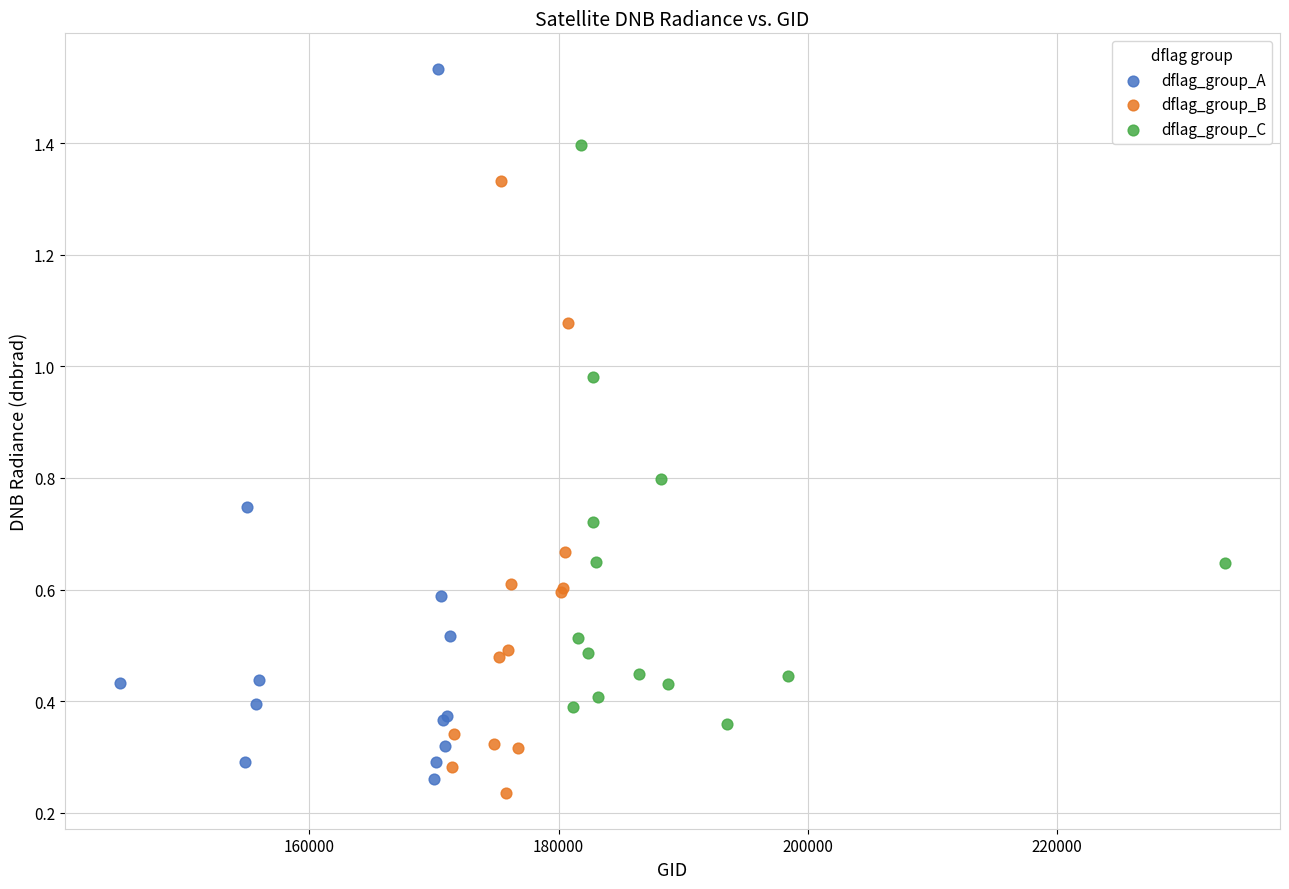

Which series has the widest spread of Y values?

dflag_group_A